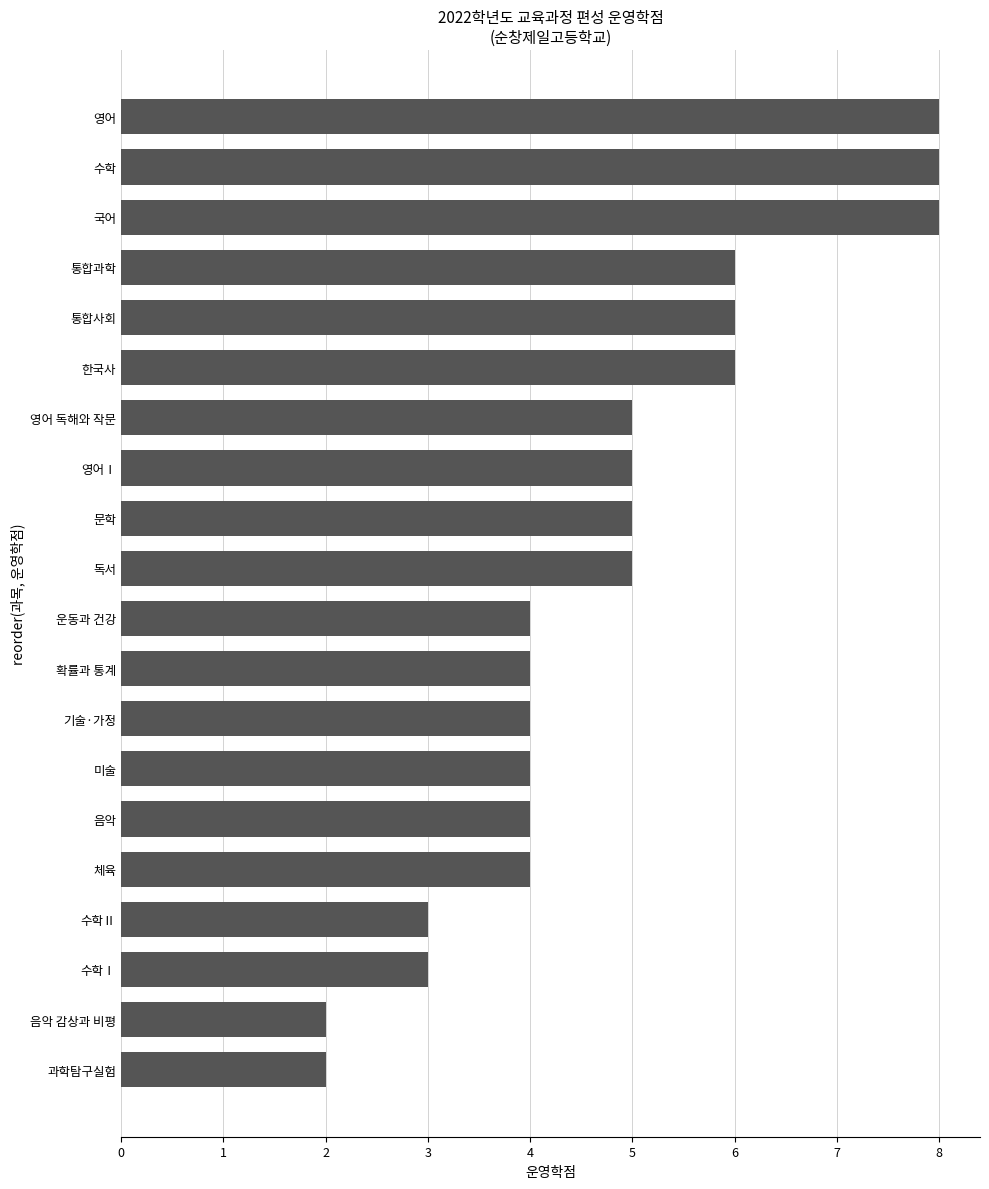

Reading top to bottom, what are all the values shown in this chart?

8	8	8	6	6	6	5	5	5	5	4	4	4	4	4	4	3	3	2	2